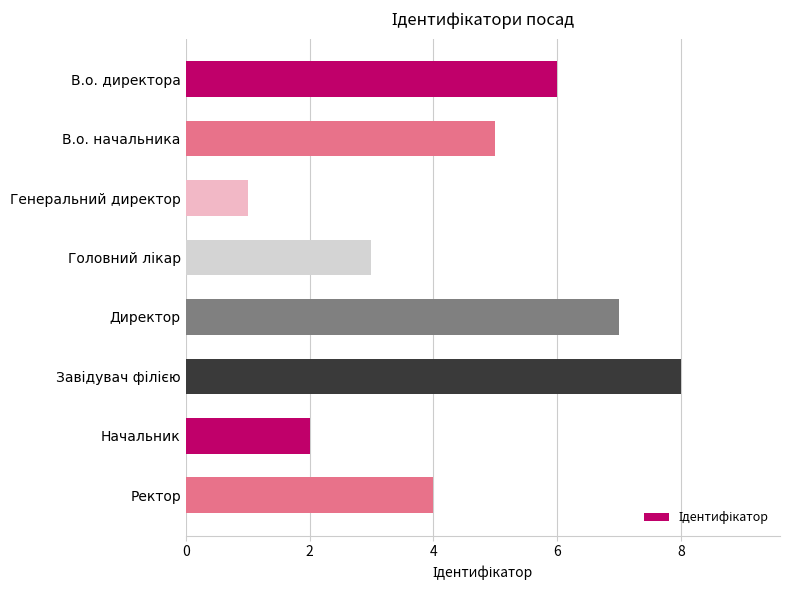

Reading top to bottom, what are all the values shown in this chart?

6	5	1	3	7	8	2	4